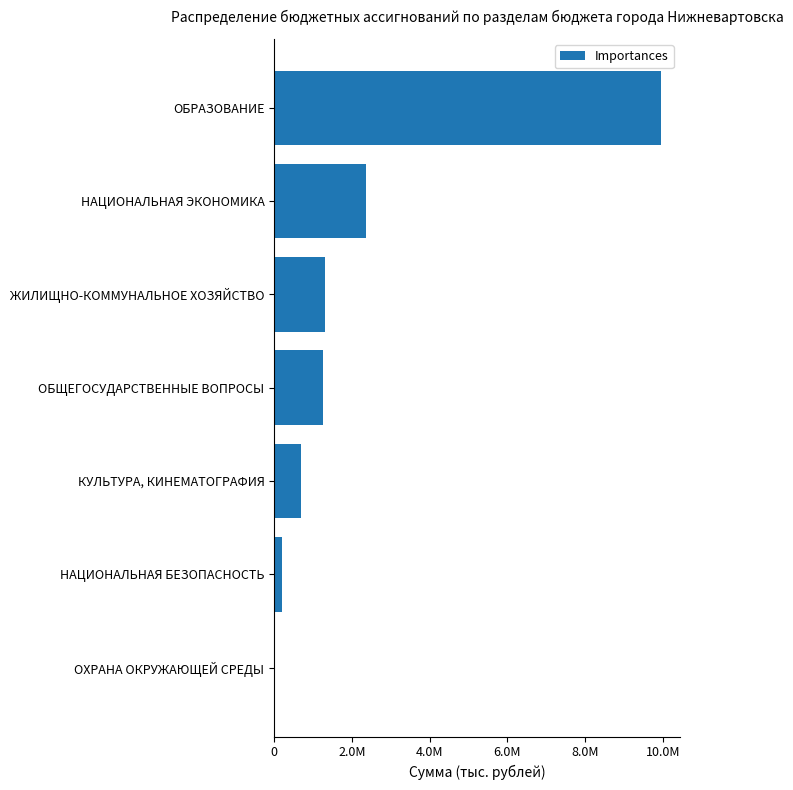

Are the bars horizontal?

Yes